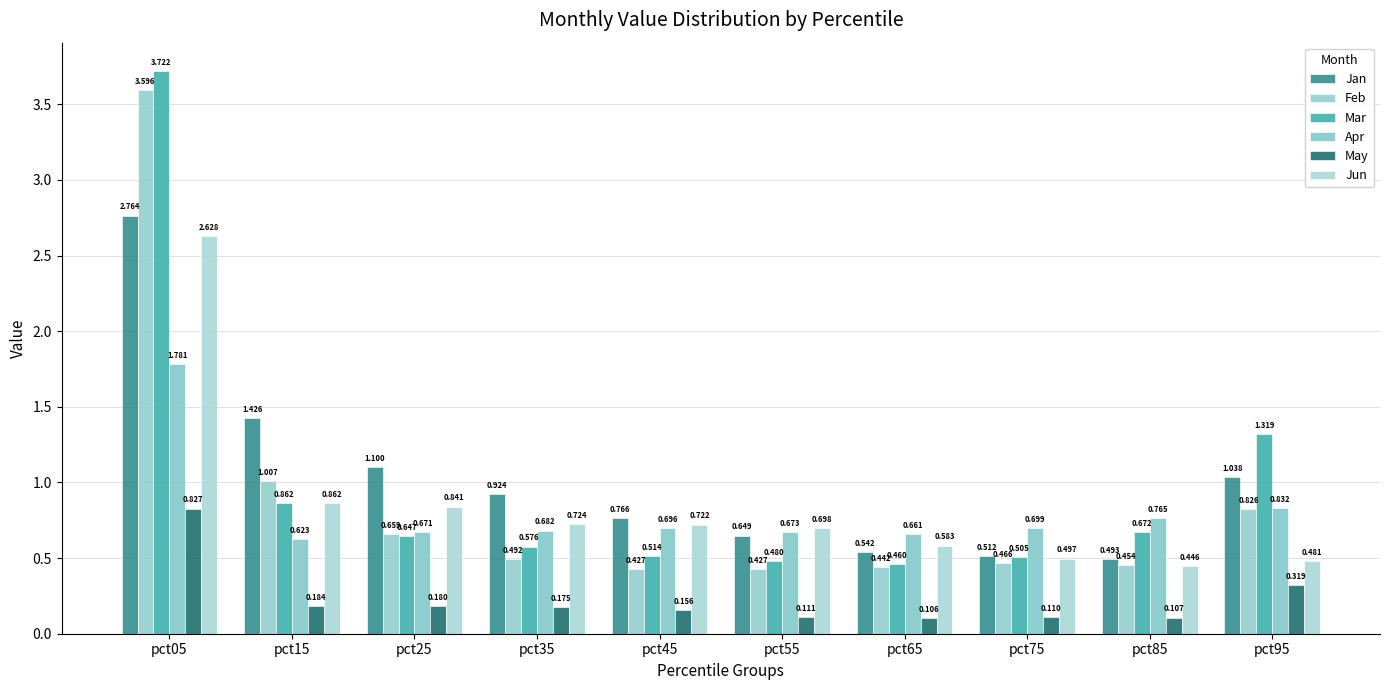

List the series in order of their peak value, lowest first.

May, Apr, Jun, Jan, Feb, Mar